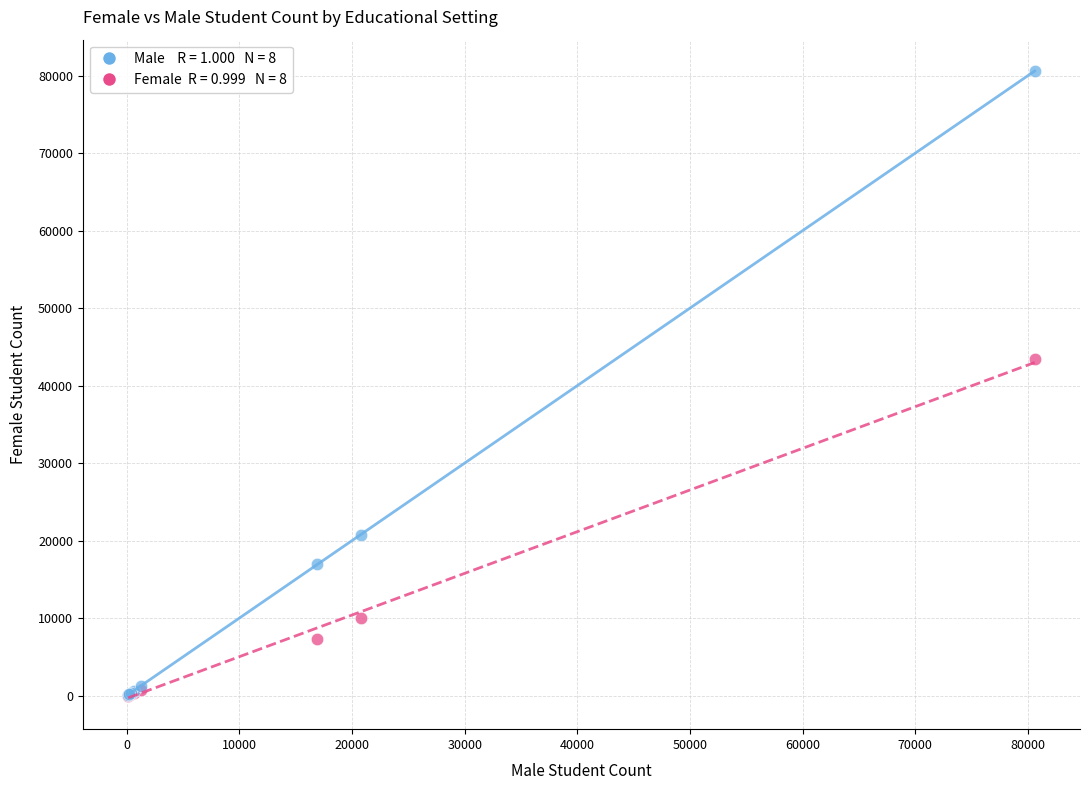

Across all series, what Y value is closest to 40297?

43464